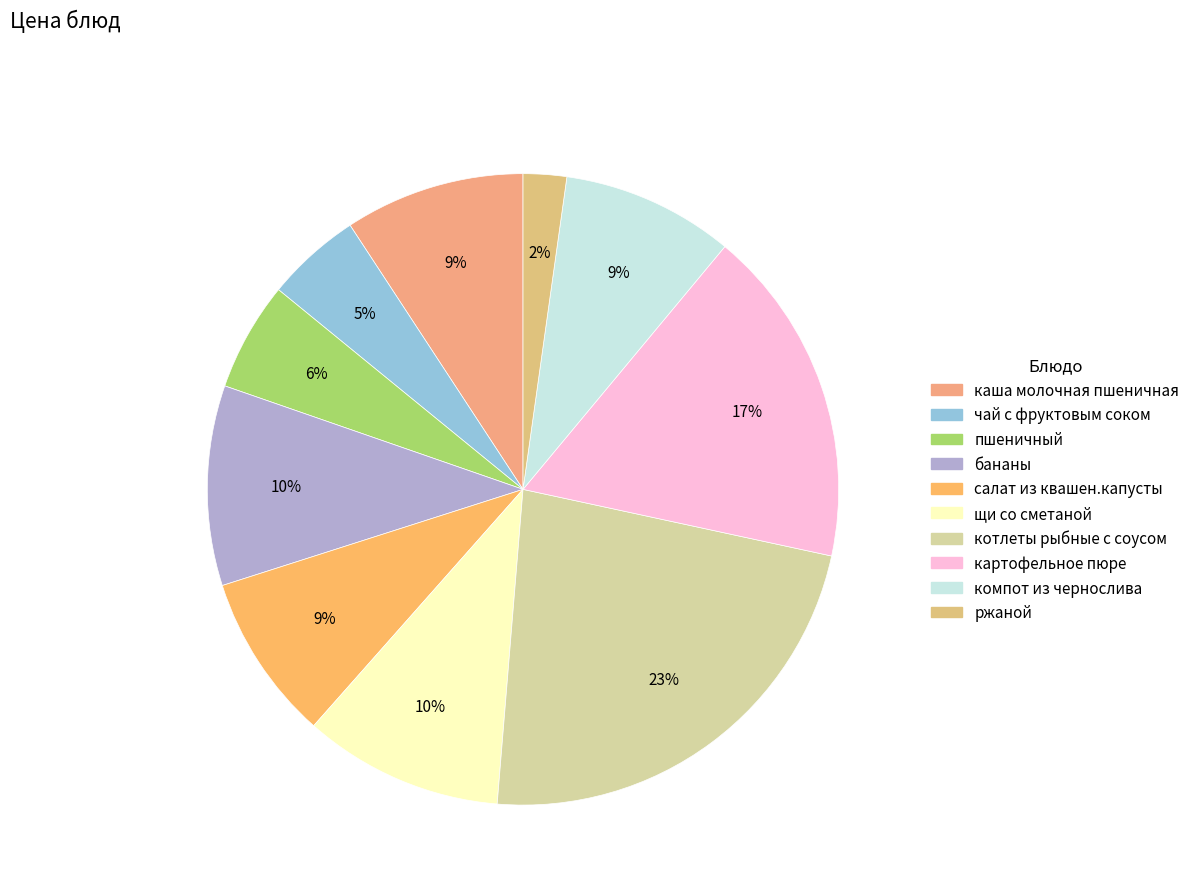

What percentage is the картофельное пюре slice, to the nearest percent?

17%